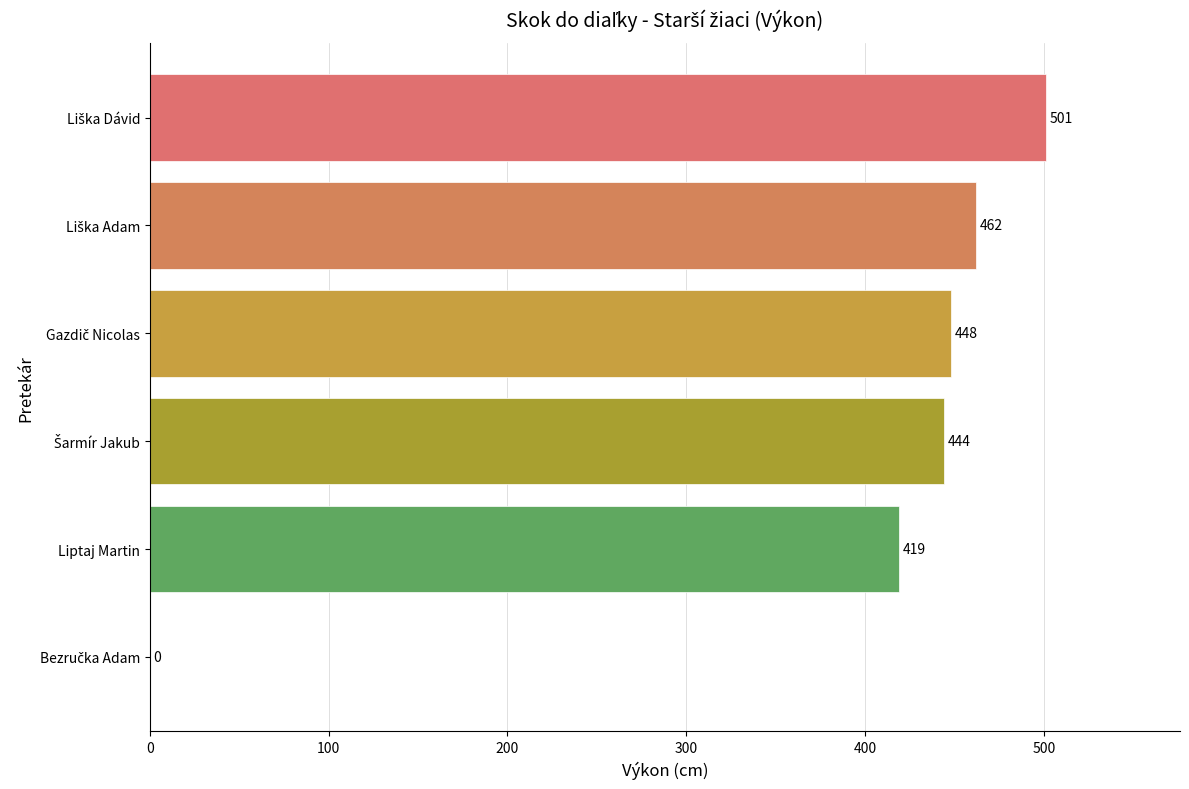

At which label is the value closest to 250?

Liptaj Martin